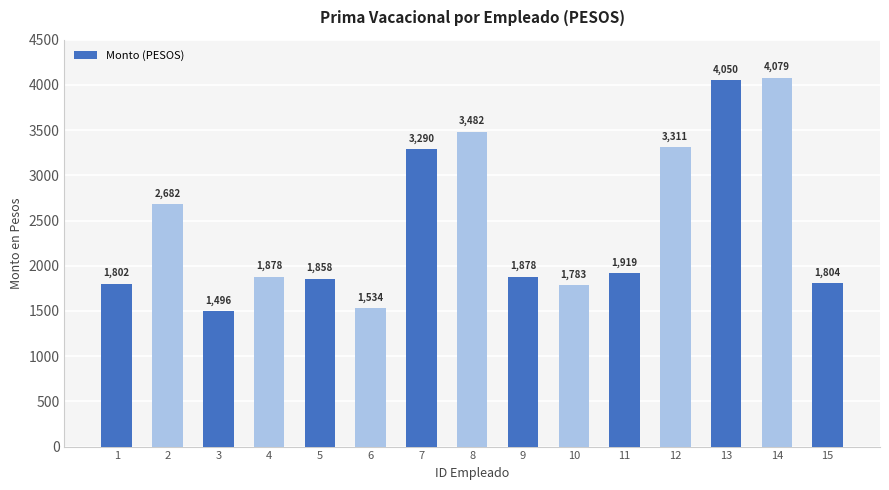

What is the difference between the maximum and minimum values?

2583.9